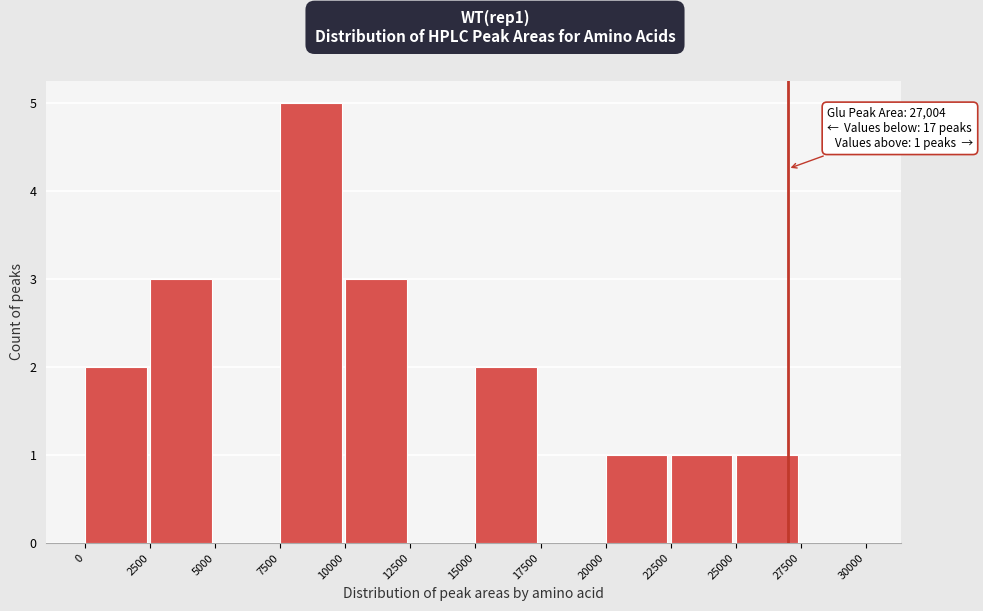

Which range on the x-axis has the tallest bar?

7500 to 10000